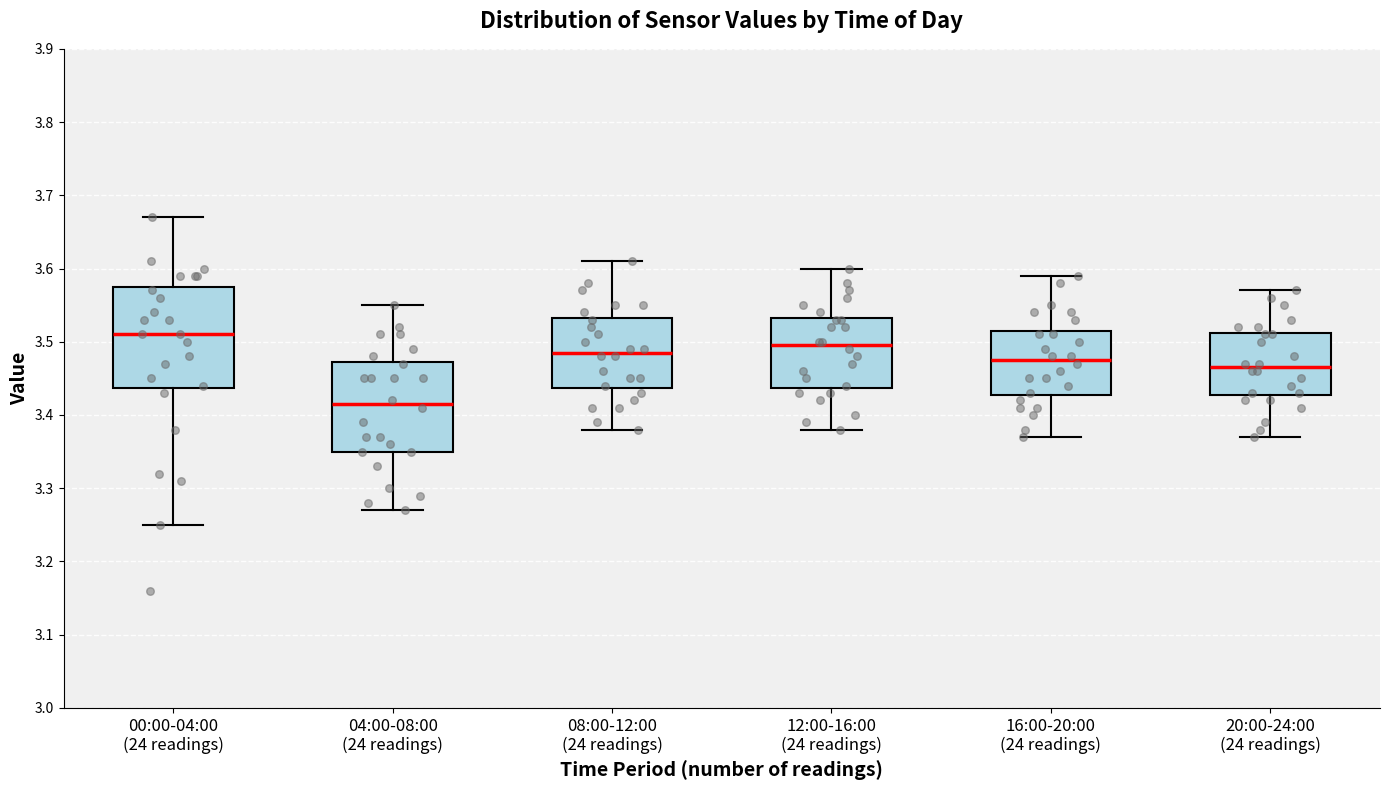

Reading left to right, transcribe this box plot: for each box, give where its median line is, the range the box spans, and where its two whiskers end, as read against the y-axis. The values are not printed on the chart, so give them approximately, as read against the axis.

00:00-04:00 (24 readings): median 3.51, box 3.44 to 3.58, whiskers 3.25 to 3.67
04:00-08:00 (24 readings): median 3.42, box 3.35 to 3.47, whiskers 3.27 to 3.55
08:00-12:00 (24 readings): median 3.49, box 3.44 to 3.53, whiskers 3.38 to 3.61
12:00-16:00 (24 readings): median 3.50, box 3.44 to 3.53, whiskers 3.38 to 3.60
16:00-20:00 (24 readings): median 3.48, box 3.43 to 3.52, whiskers 3.37 to 3.59
20:00-24:00 (24 readings): median 3.47, box 3.43 to 3.51, whiskers 3.37 to 3.57